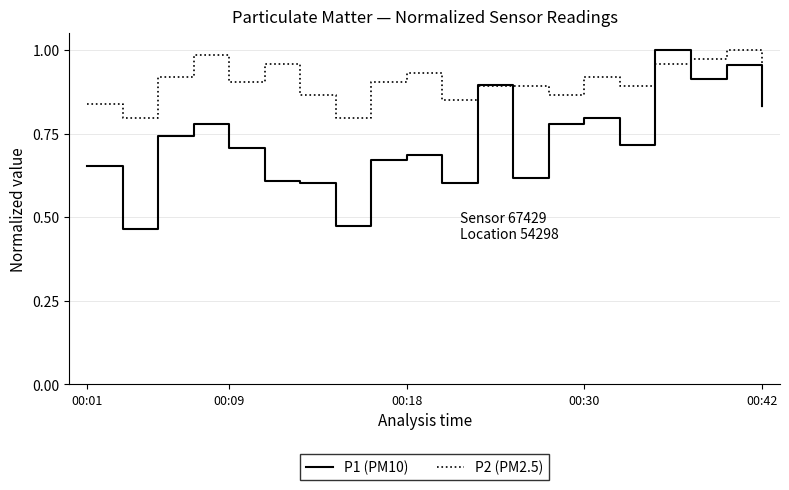

Which series has the largest total across all categories?

P2 (PM2.5)